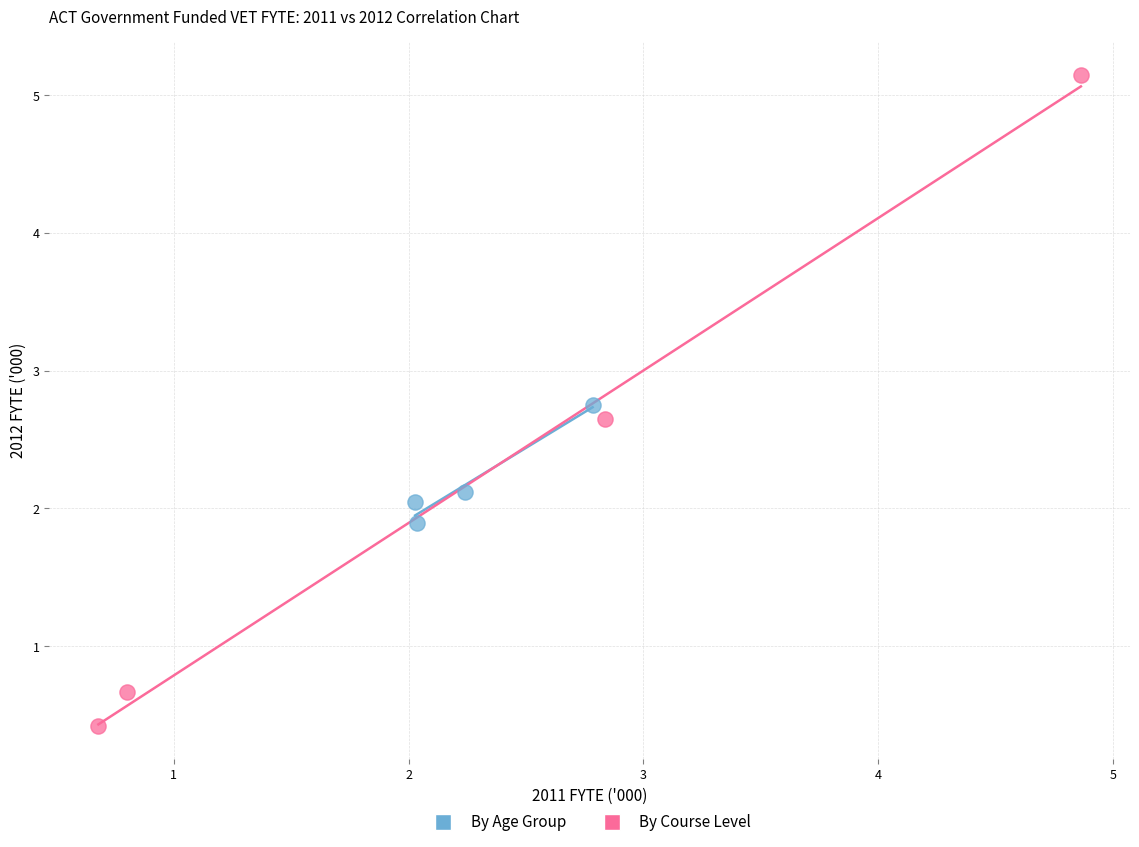

Which series reaches the maximum Y coordinate?

By Course Level